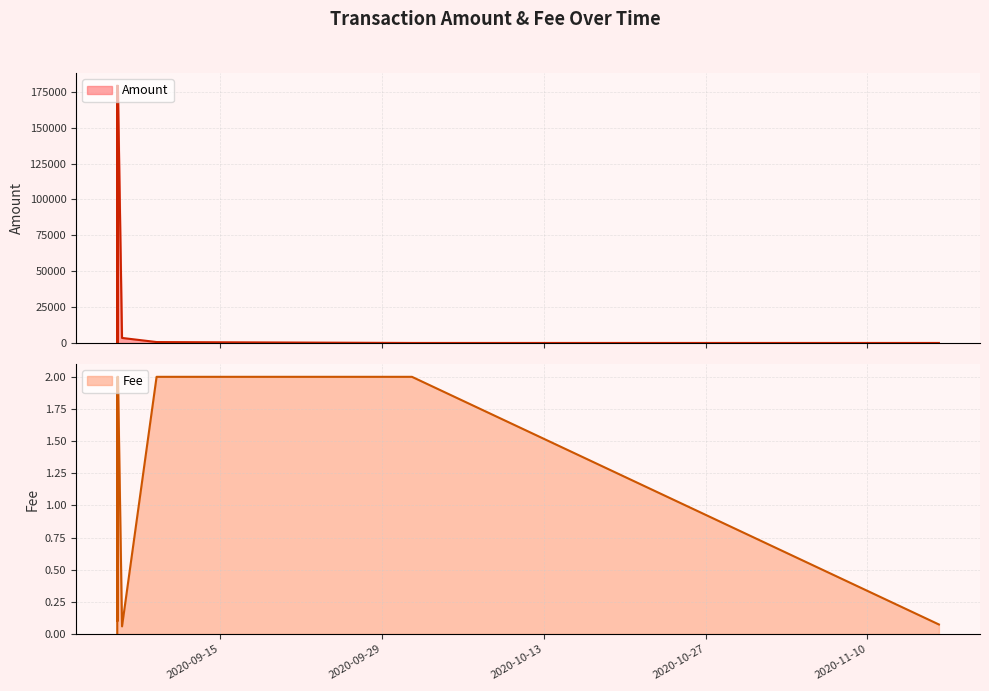

What is the difference between the highest and lowest values at 2020-11-16 04:25:43?

0.1